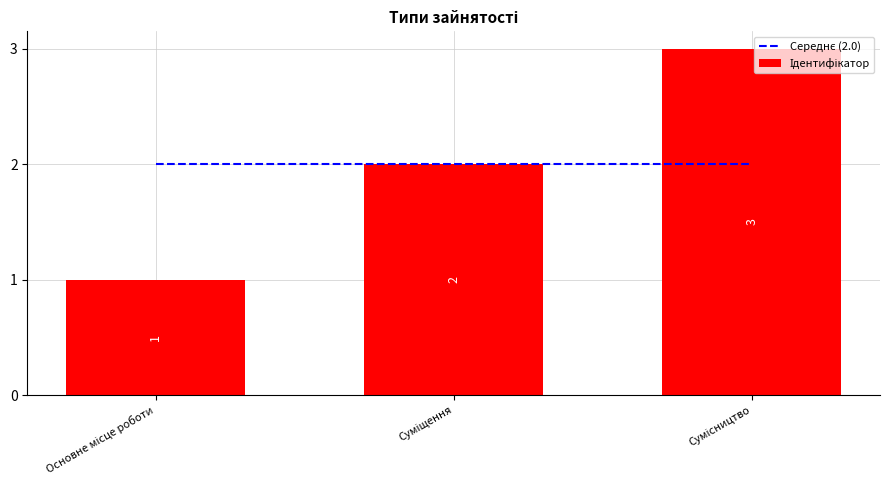

Reading left to right, extract all data points from this chart.

Середнє (2.0): Основне місце роботи=2	Суміщення=2	Сумісництво=2
Ідентифікатор: Основне місце роботи=1	Суміщення=2	Сумісництво=3